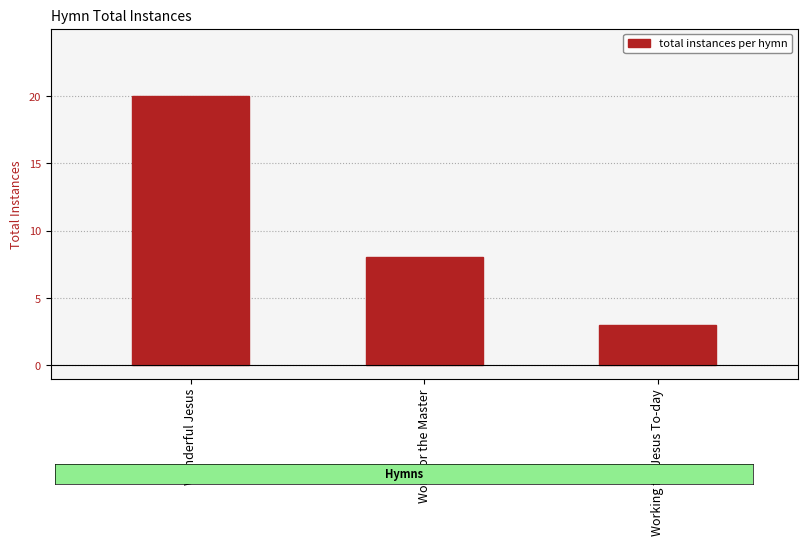

Rank the categories by value from lowest to highest.

Working for Jesus To-day, Work for the Master, Wonderful Jesus